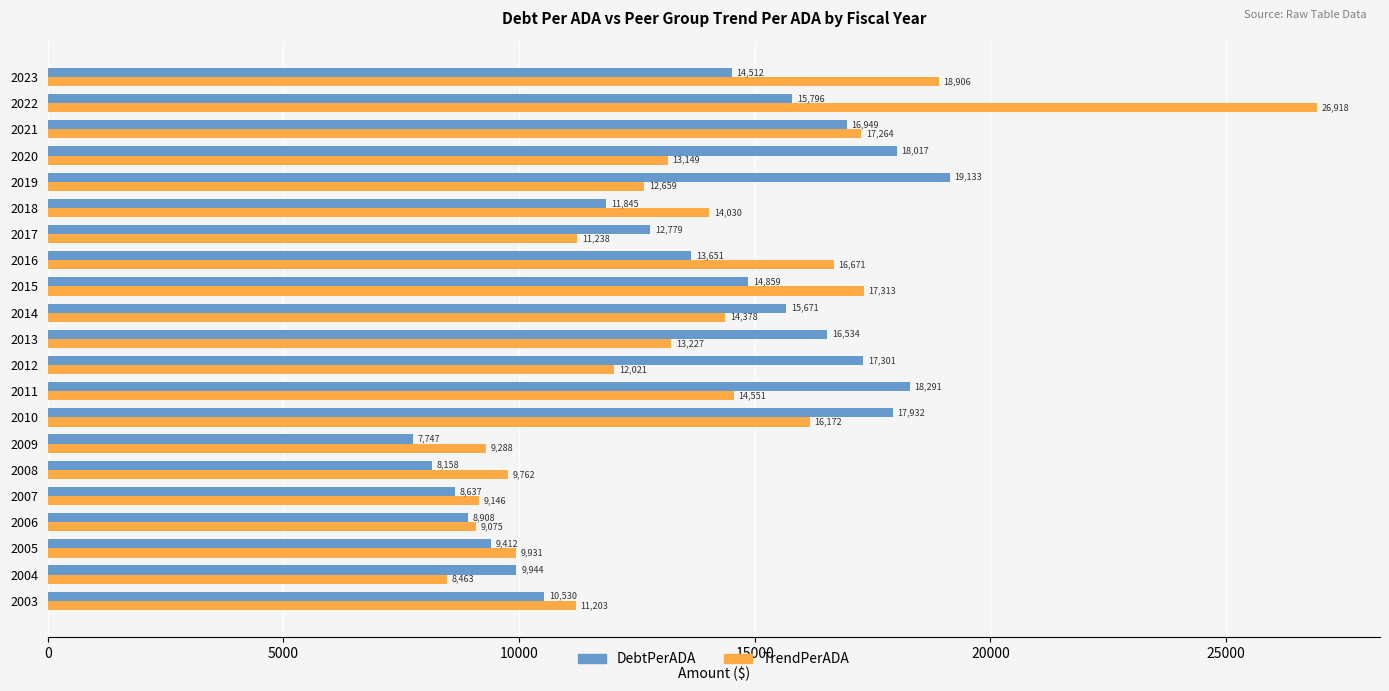

What is the average value of the DebtPerADA series?

13648.0